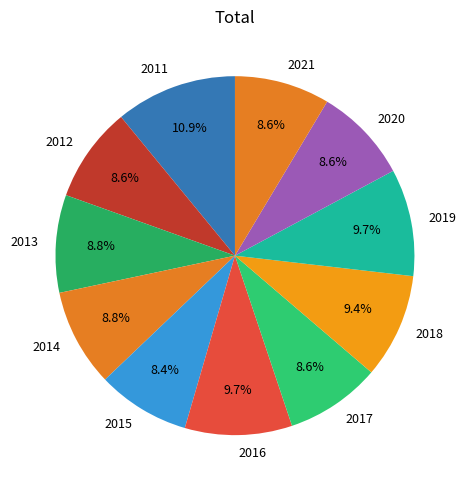

Is it true that 2013 is 9% of the pie?

True